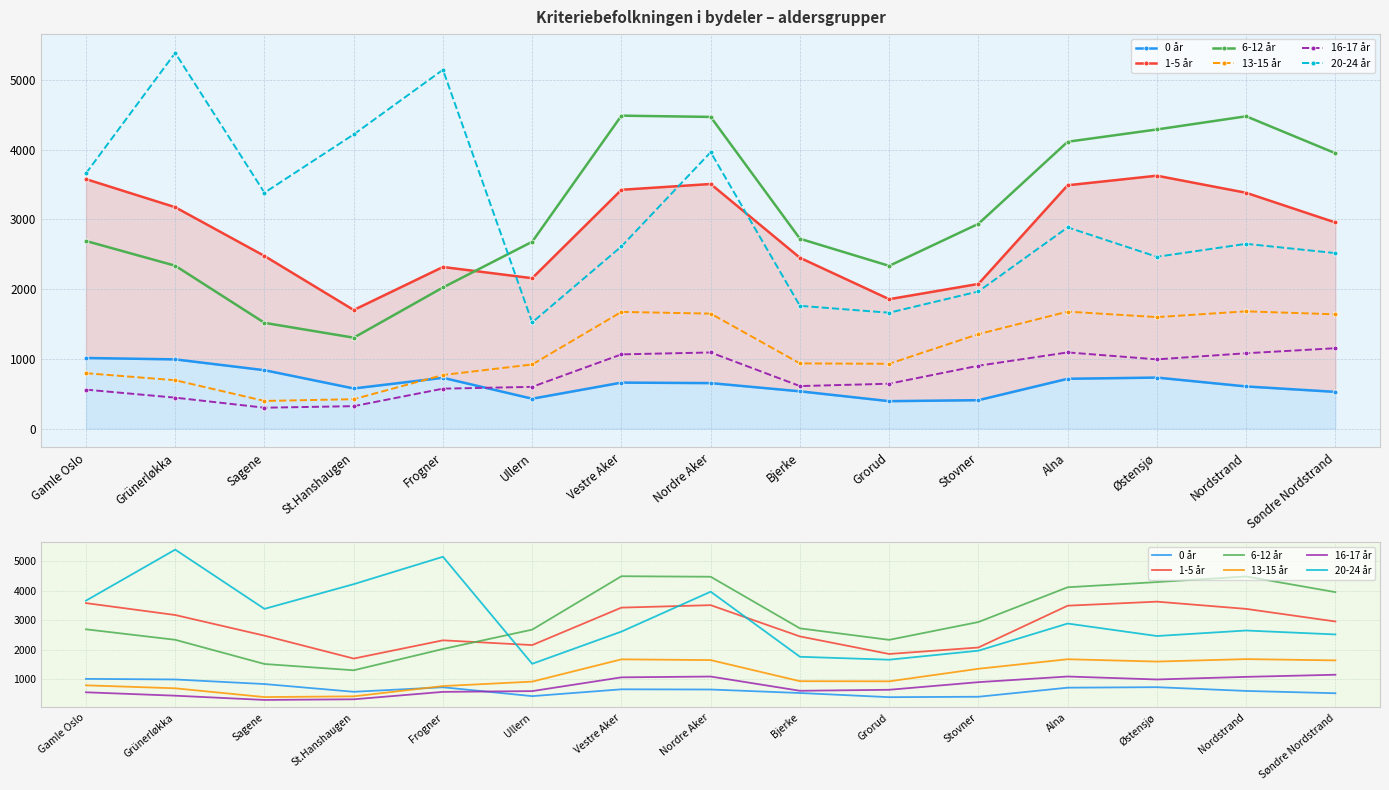

What is the difference between the 0 år values at Frogner and Ullern?

300